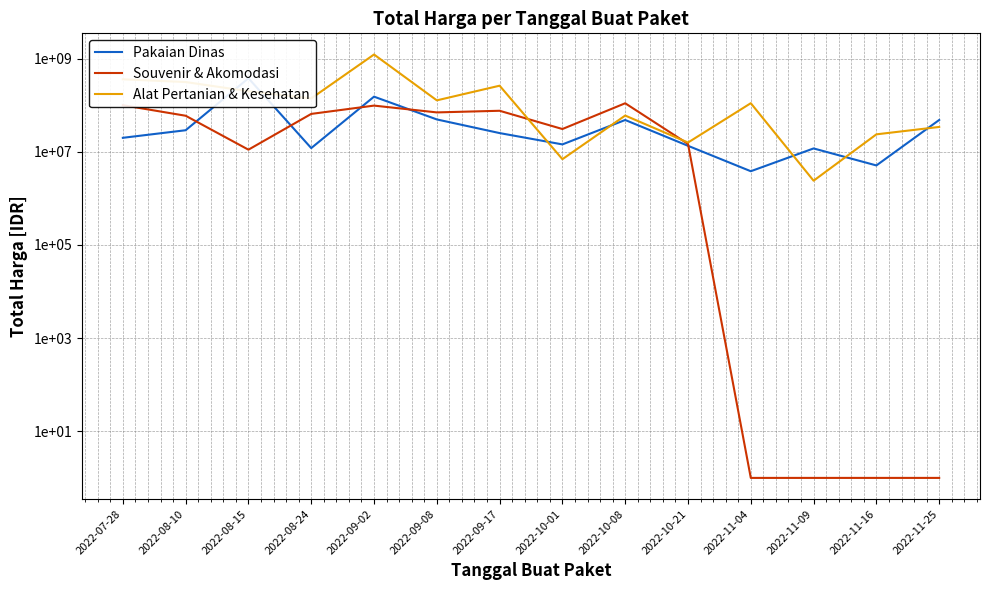

Reading left to right, extract all data points from this chart.

Pakaian Dinas: 19950000	29000000	379075000	12000000	152477000	49478000	25200000	14400000	48140000	13442000	3825000	11800000	5093000	48140000
Souvenir & Akomodasi: 100000000	59375000	11100000	65000000	98000000	70000000	75920000	30800000	110000000	14750000	1	1	1	1
Alat Pertanian & Kesehatan: 359500000	314121780	199200000	139800000	1224682000	127000000	262118150	6936000	59935000	15787200	110389990	2395750	23680800	34132505